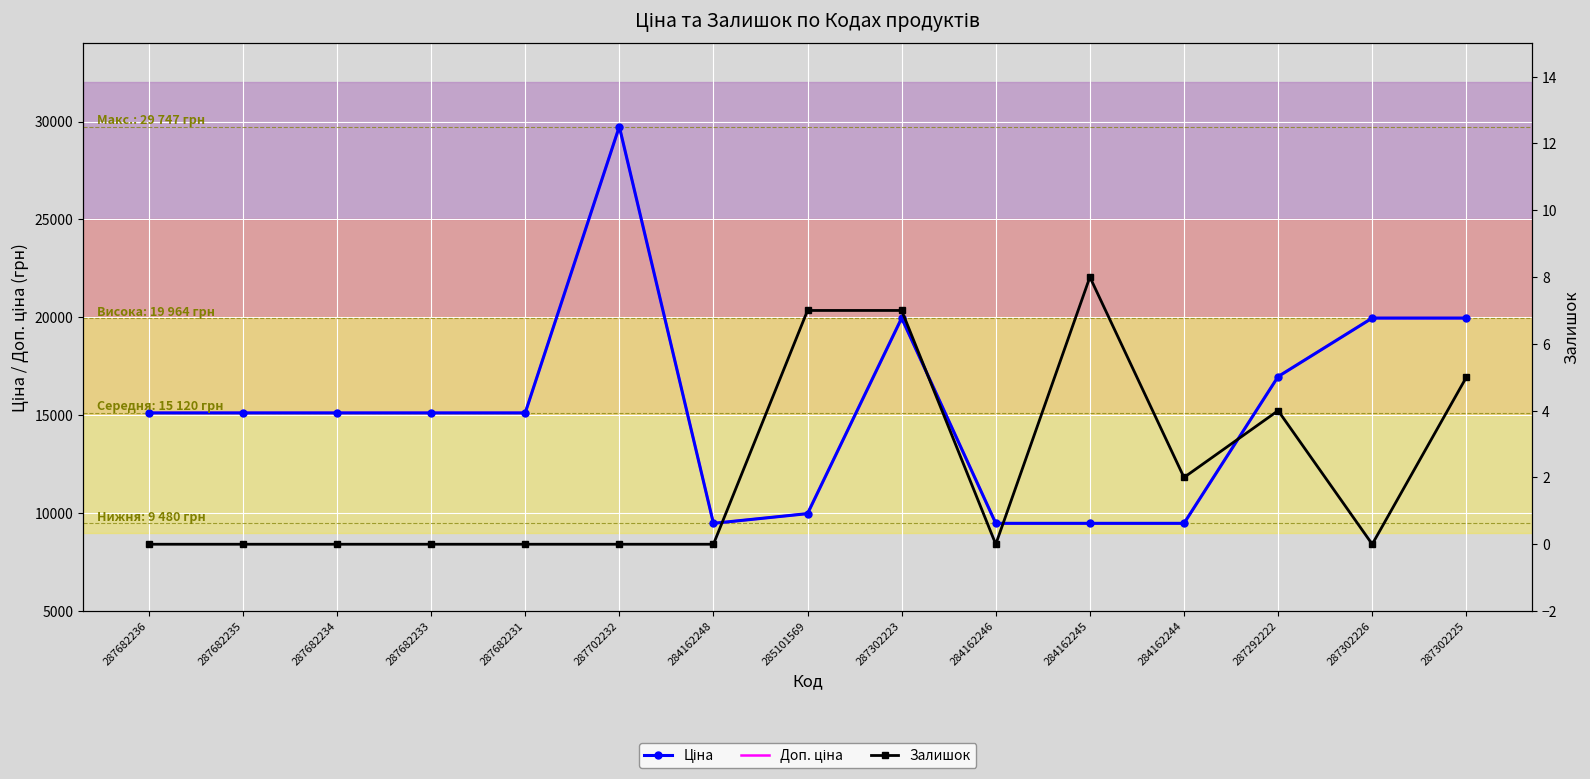

What are all the series names shown in the legend?

Ціна, Доп. ціна, Залишок